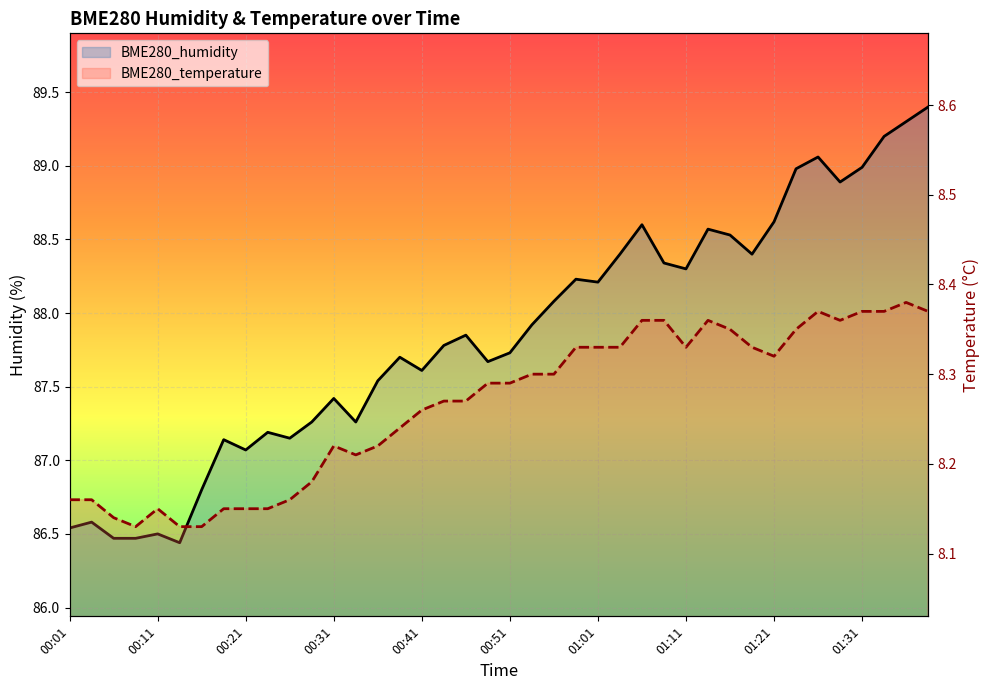

What is the smallest value displayed?

8.1